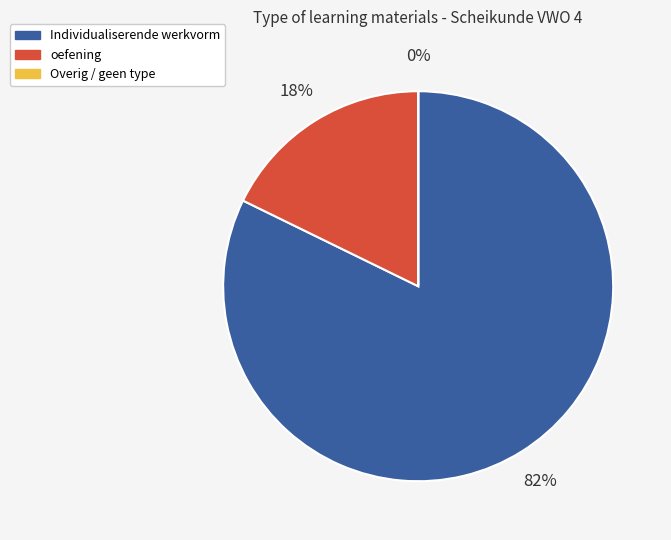

To the nearest percent, what is the difference between the largest and smallest slice percentages?

82%